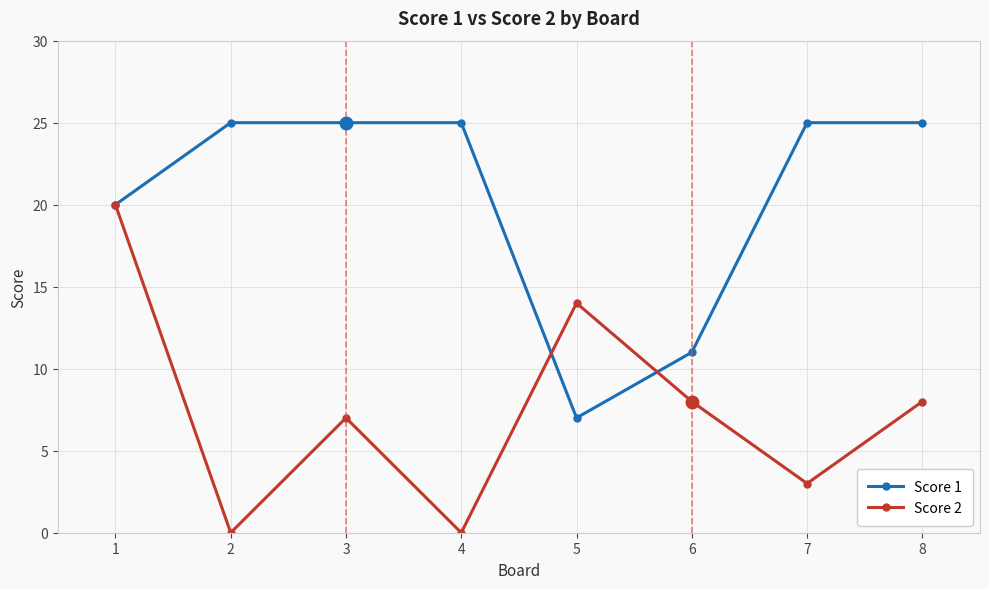

Reading left to right, extract all data points from this chart.

Score 1: 20	25	25	25	7	11	25	25
Score 2: 20	0	7	0	14	8	3	8